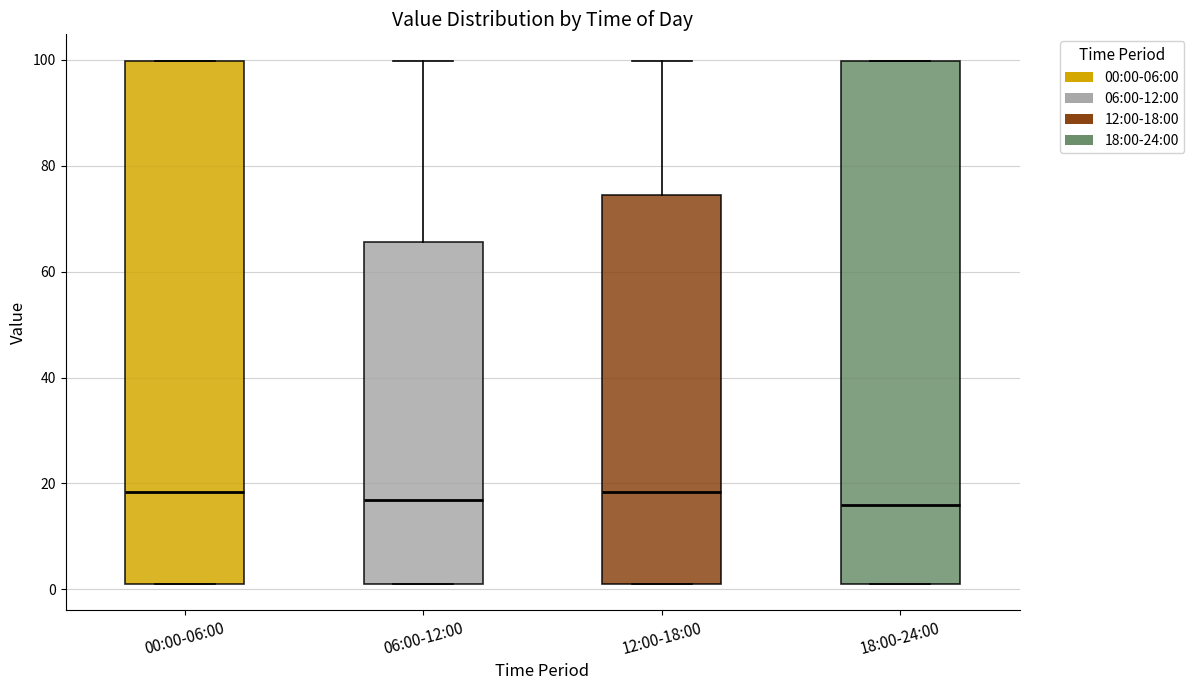

Where is the upper edge of the box for 18:00-24:00 on the y-axis? The values are not printed on the chart, so give them approximately, as read against the axis.

100